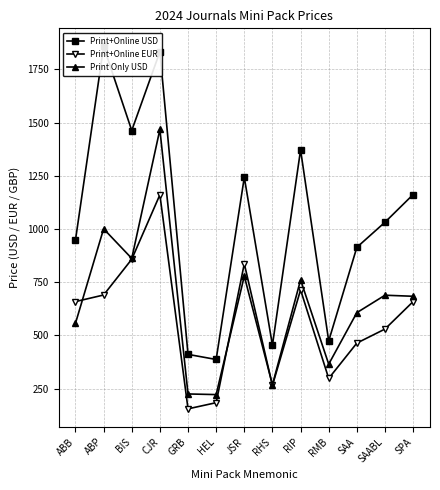

True or false: Print+Online USD has more than 1 points higher than both neighbors.

True